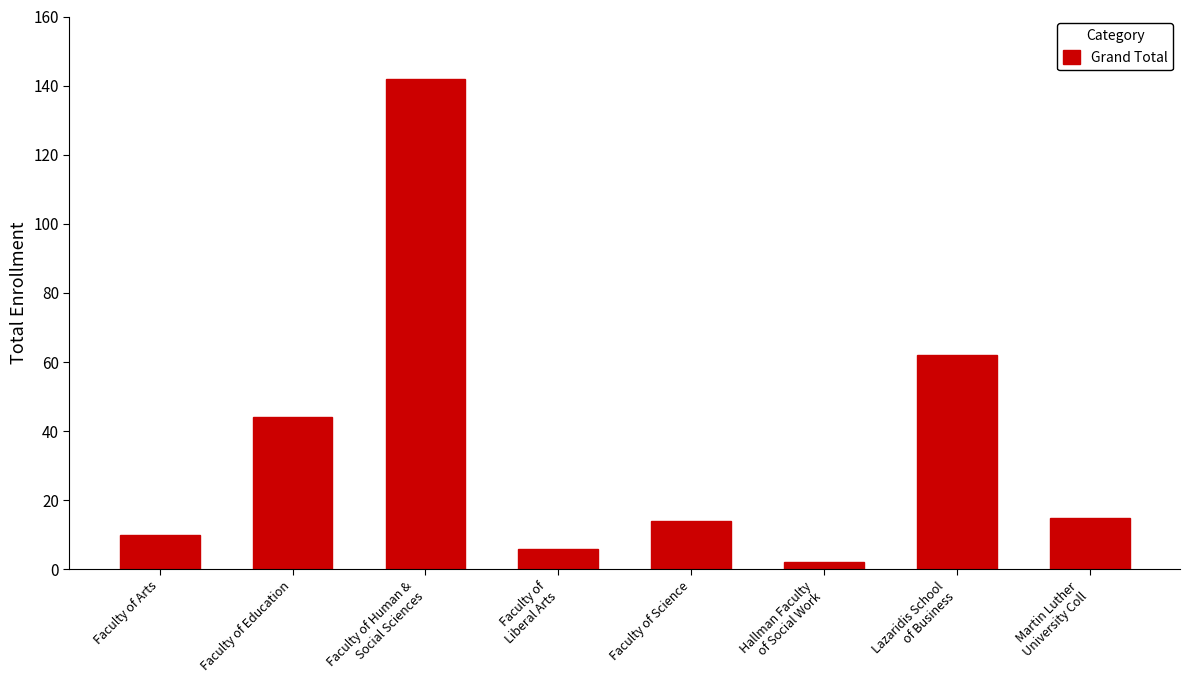

What is the change in value from Faculty of Science to Martin Luther
University Coll?

+1